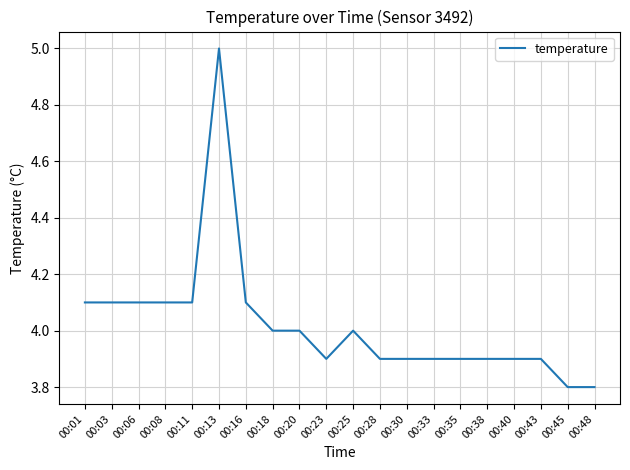

What is the maximum value shown in the chart?

5.0